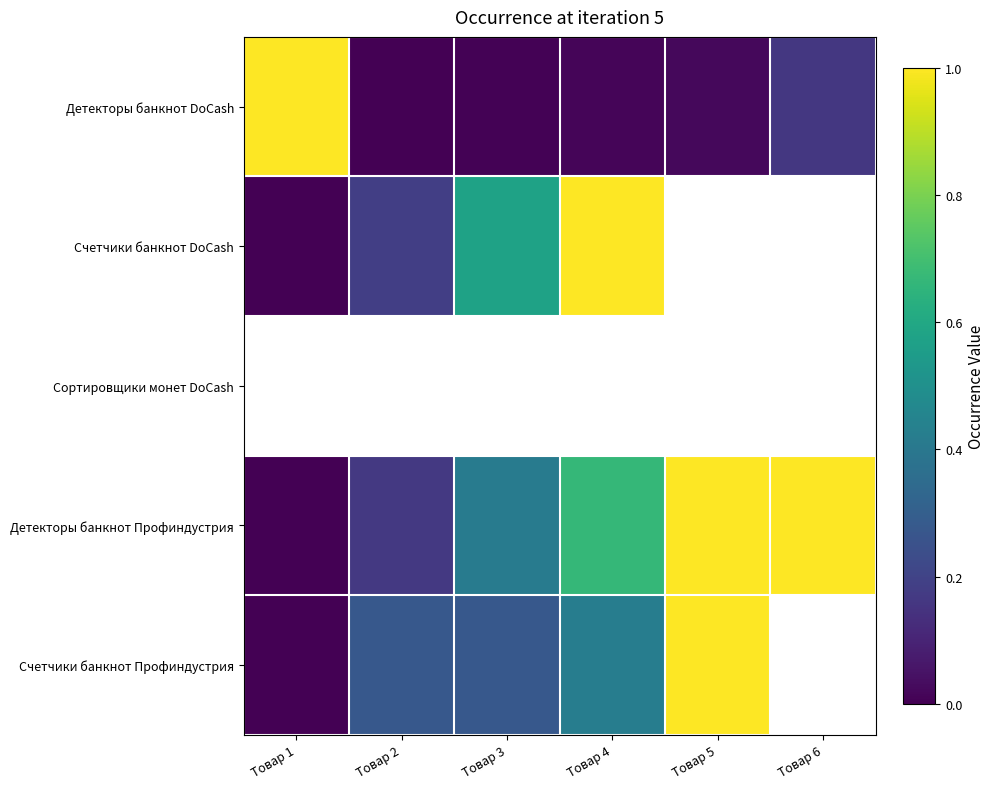

Which series changed the most between Товар 1 and Товар 6?

Детекторы банкнот Профиндустрия